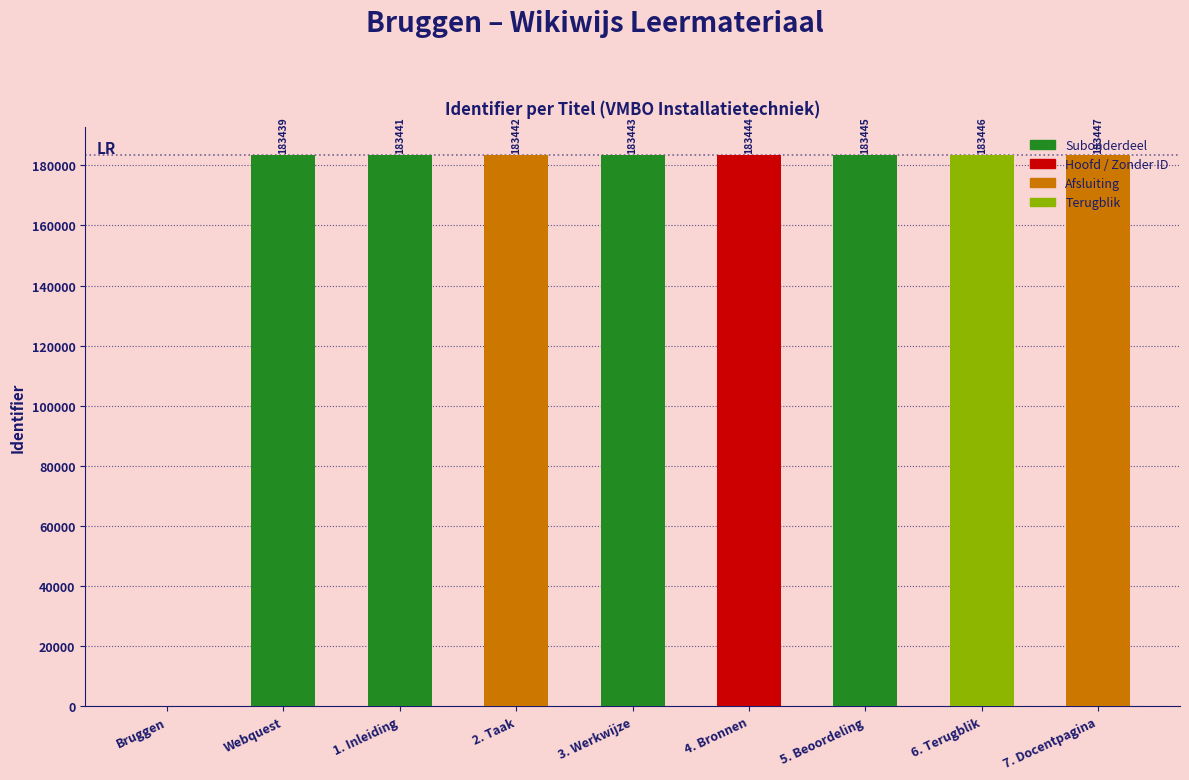

Between 5. Beoordeling and 6. Terugblik, which is larger?

6. Terugblik